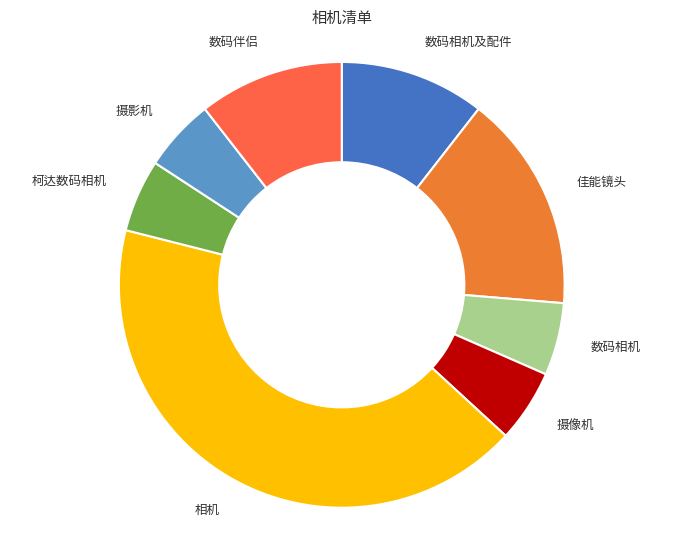

Do 柯达数码相机 and 摄影机 together represent more than half of the pie?

No